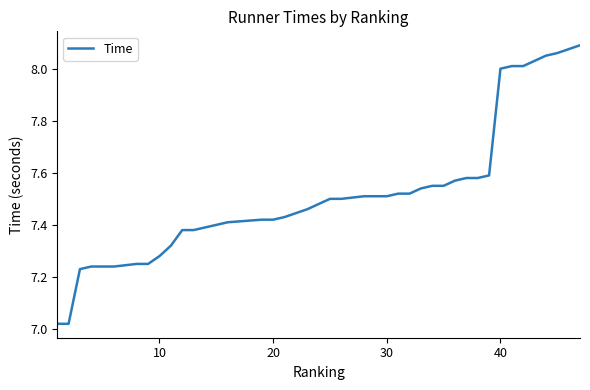

The chart shows a value of 7.5 at 30. True or false?

True